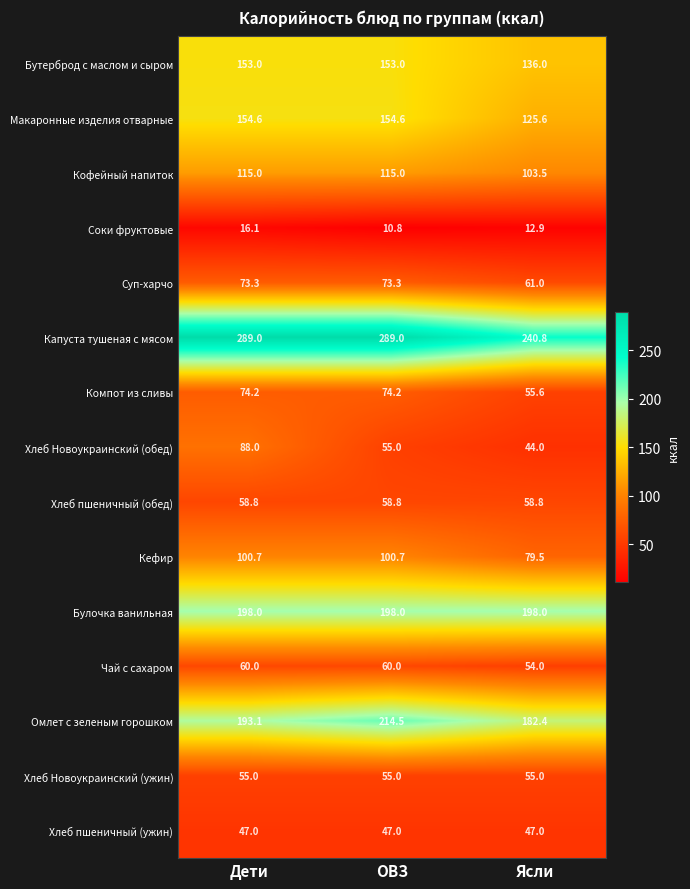

Is the value of Соки фруктовые at ОВЗ greater than the value of Кефир at Ясли?

No